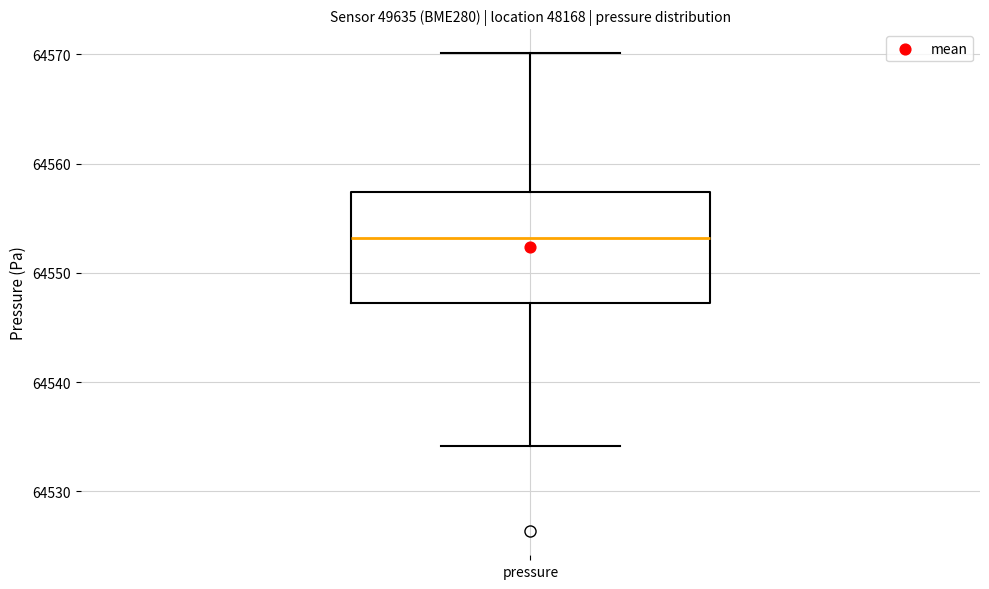

Transcribe this box plot: give where the median line is, the range the box spans, and where the two whiskers end, as read against the y-axis. The values are not printed on the chart, so give them approximately, as read against the axis.

median 64553, box 64547 to 64557, whiskers 64534 to 64570